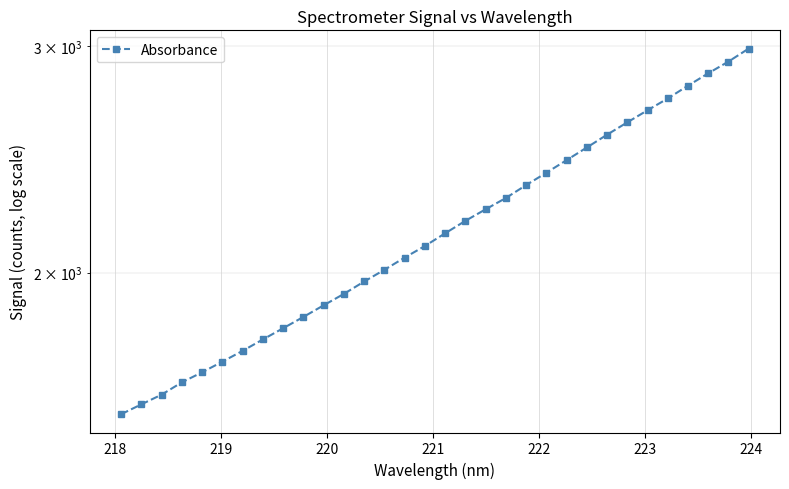

What is the difference between the maximum and minimum values?

1434.1